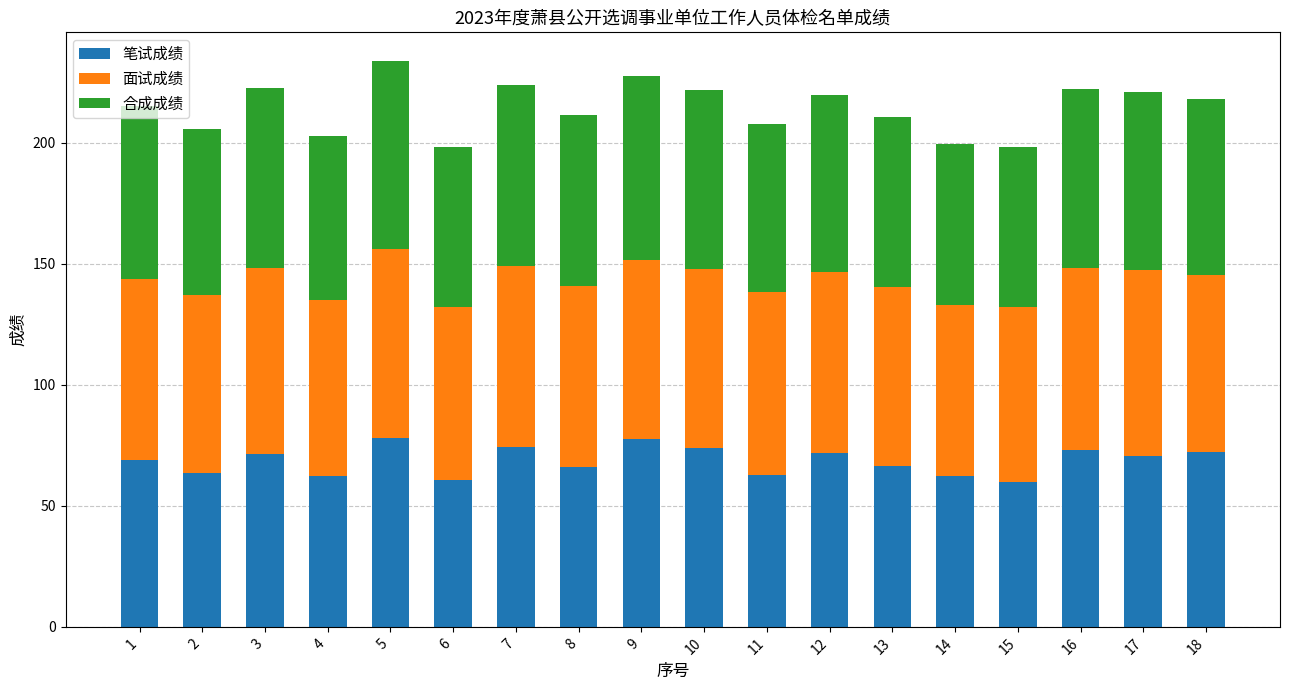

What is the difference between the second highest and second lowest values in the 笔试成绩 series?

17.0